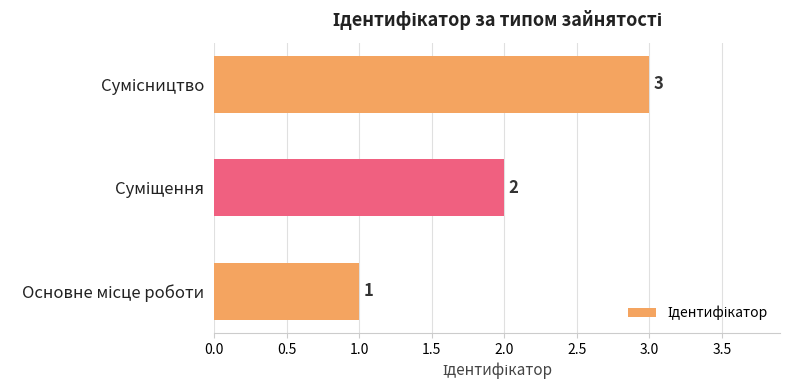

What is the sum of all values?

6